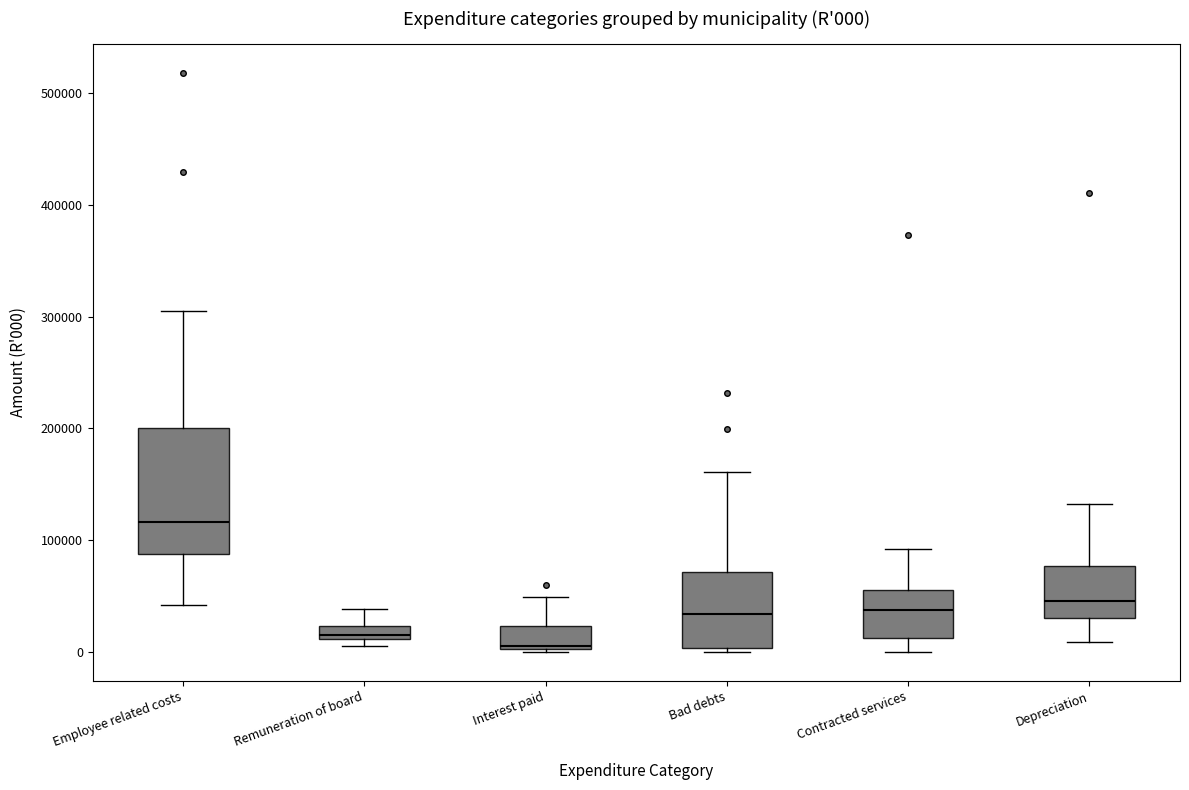

Which box has the highest median line?

Employee related costs